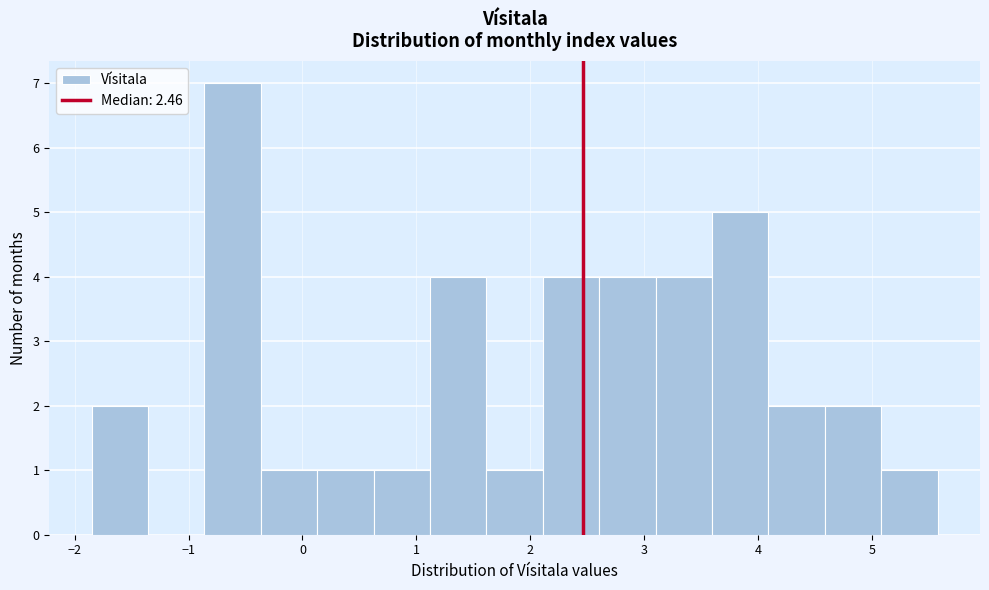

Reading left to right, transcribe this chart: for each bar, give the range it covers on the x-axis and its height. Neither the bar edges nor the heights are printed on the chart, so give them approximately, as read against the axes.

-1.9 to -1.4: 2
-1.4 to -0.9: 0
-0.9 to -0.4: 7
-0.4 to 0.1: 1
0.1 to 0.6: 1
0.6 to 1.1: 1
1.1 to 1.6: 4
1.6 to 2.1: 1
2.1 to 2.6: 4
2.6 to 3.1: 4
3.1 to 3.6: 4
3.6 to 4.1: 5
4.1 to 4.6: 2
4.6 to 5.1: 2
5.1 to 5.6: 1